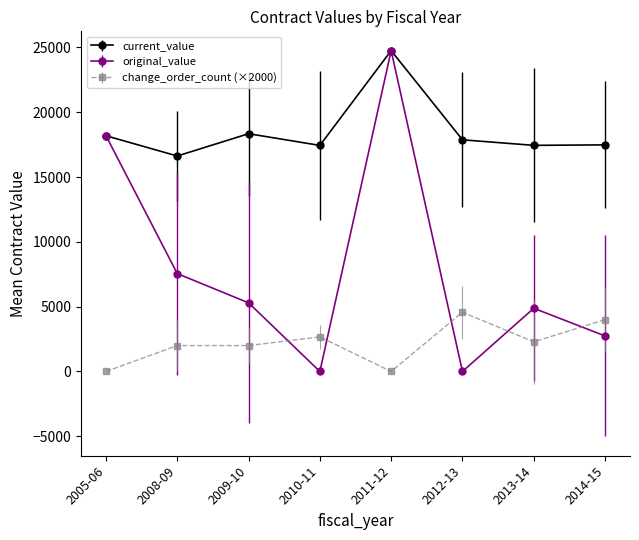

Which series has the largest range (max minus min)?

original_value